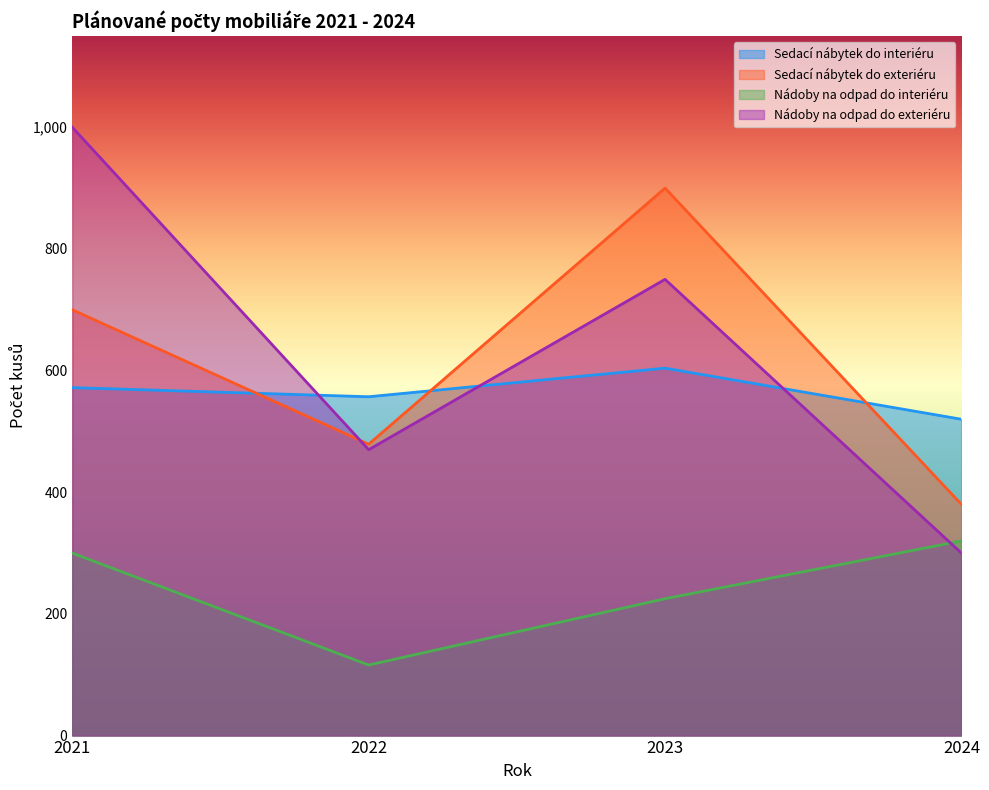

At which label does Nádoby na odpad do exteriéru reach its minimum?

2024